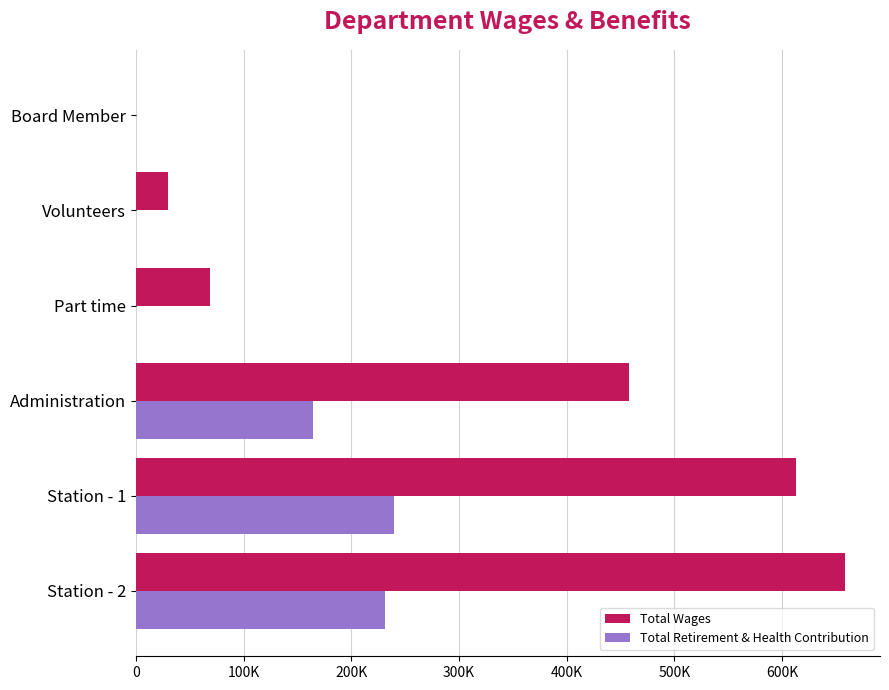

What are all the series names shown in the legend?

Total Wages, Total Retirement & Health Contribution